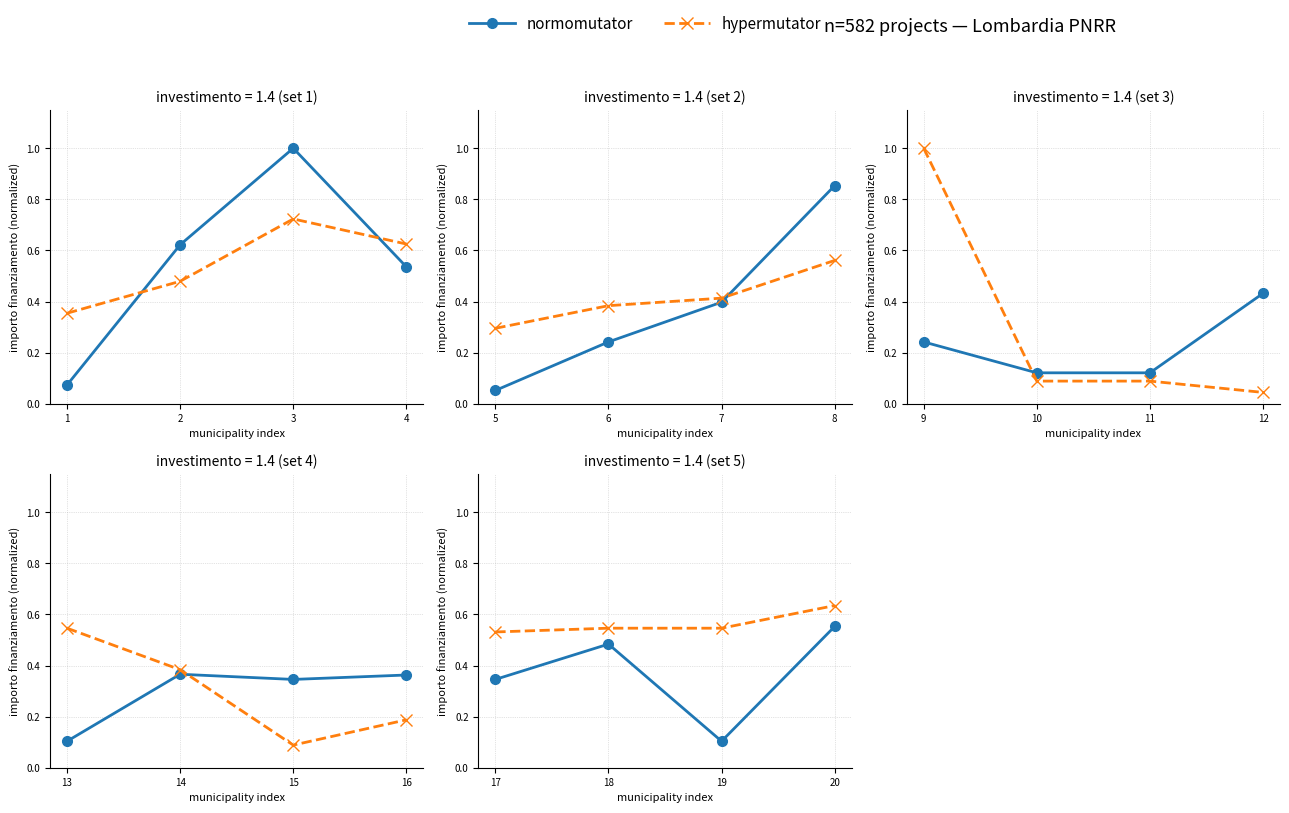

Rank the series by their average value, from lowest to highest.

normomutator, hypermutator